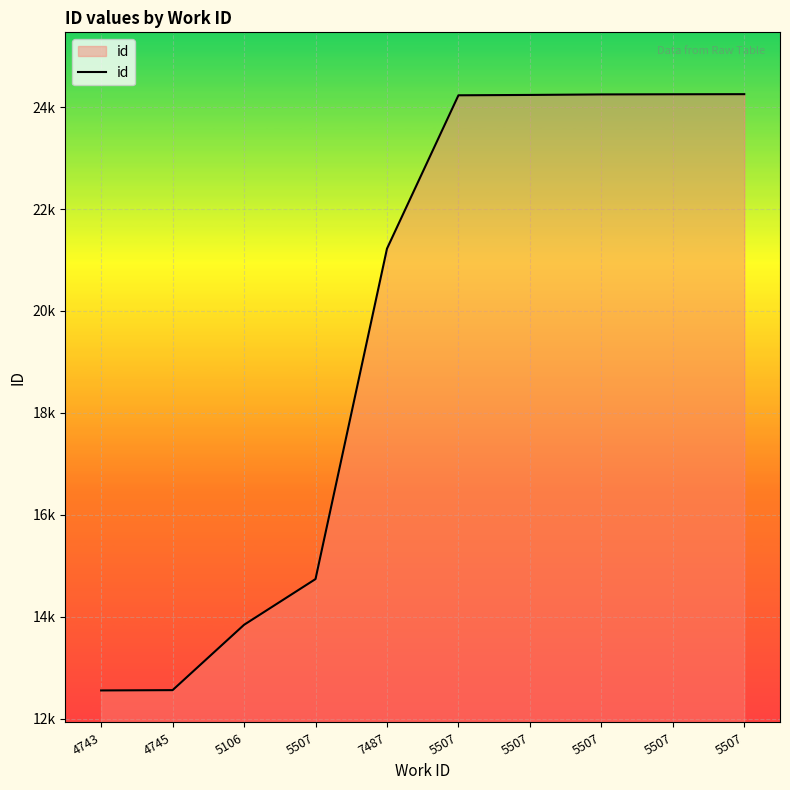

Is this an area chart (filled region under the line)?

Yes